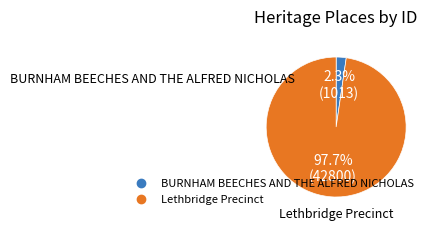

What percentage is NOT represented by BURNHAM BEECHES AND THE ALFRED NICHOLAS?

97.7%